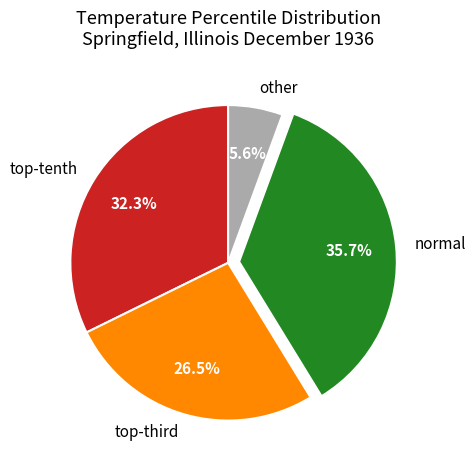

What portion of the pie excludes other?

94.4%